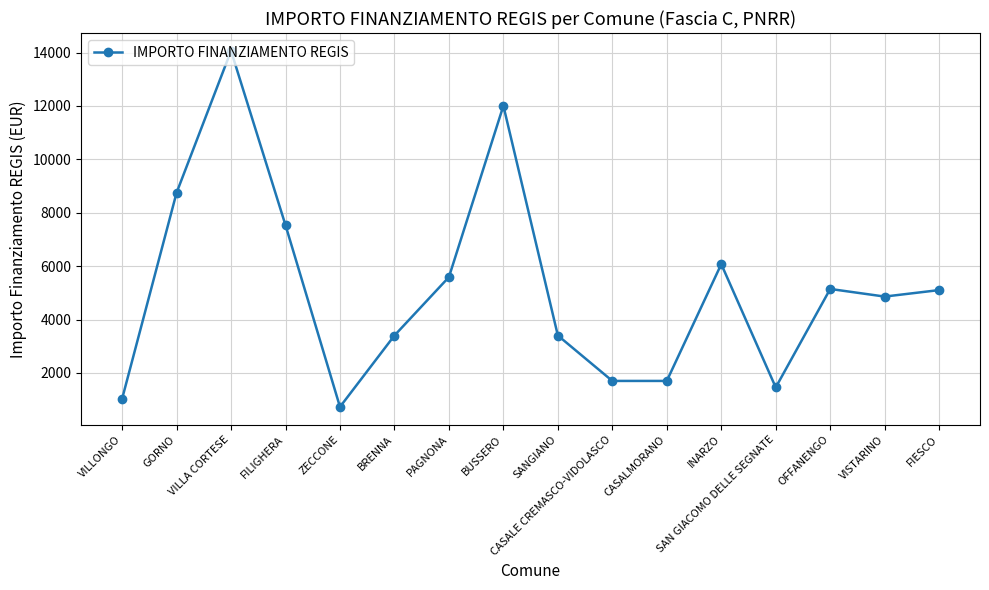

Where is the first local maximum?

VILLA CORTESE